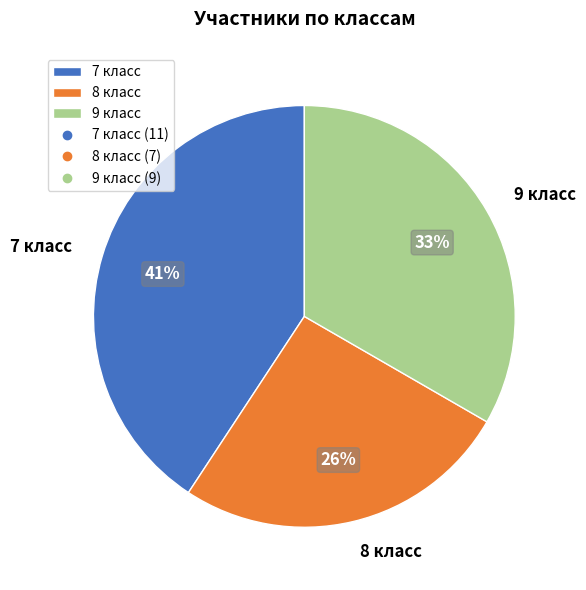

To the nearest percent, what is the difference between the 7 класс and 8 класс slice percentages?

15%